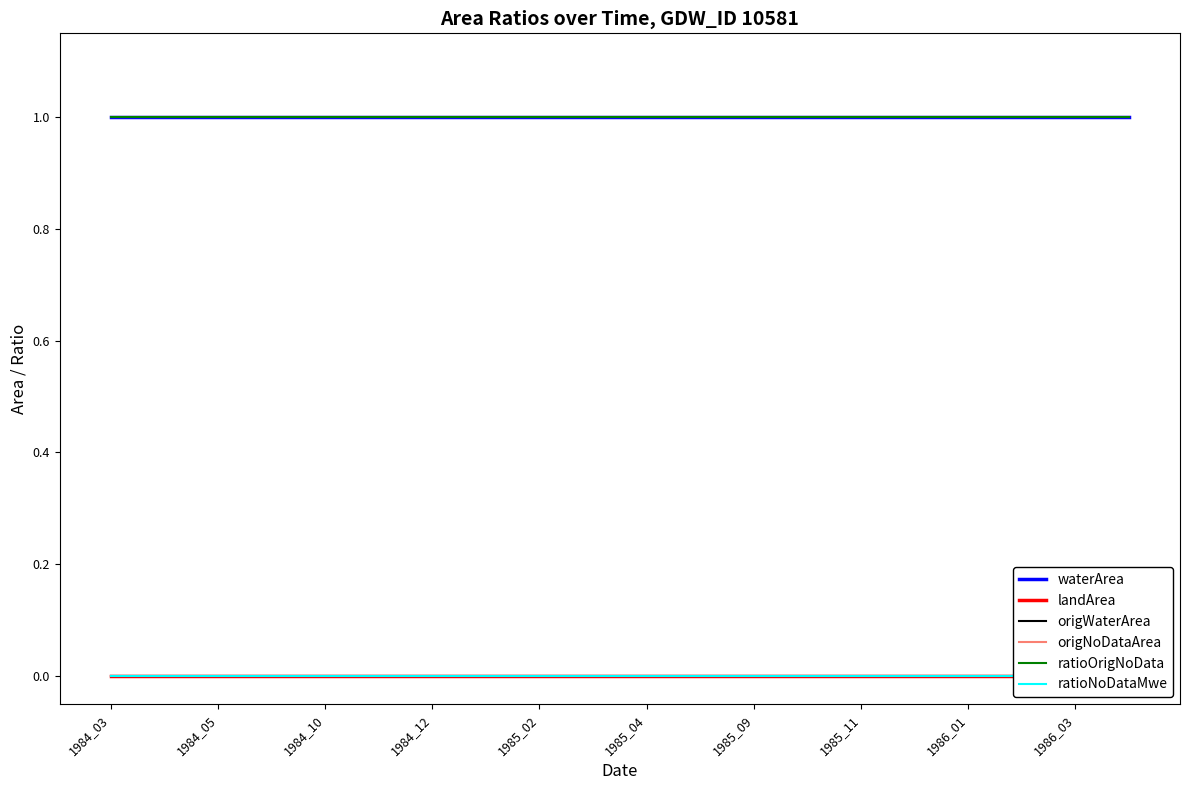

What is the label of the 12th point from the left?

11